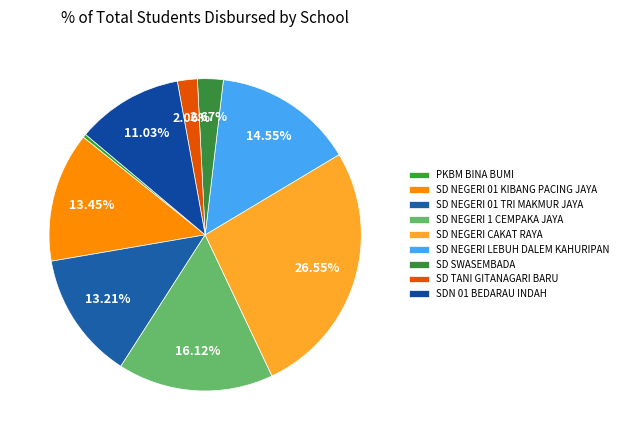

How many segments does this pie chart have?

9